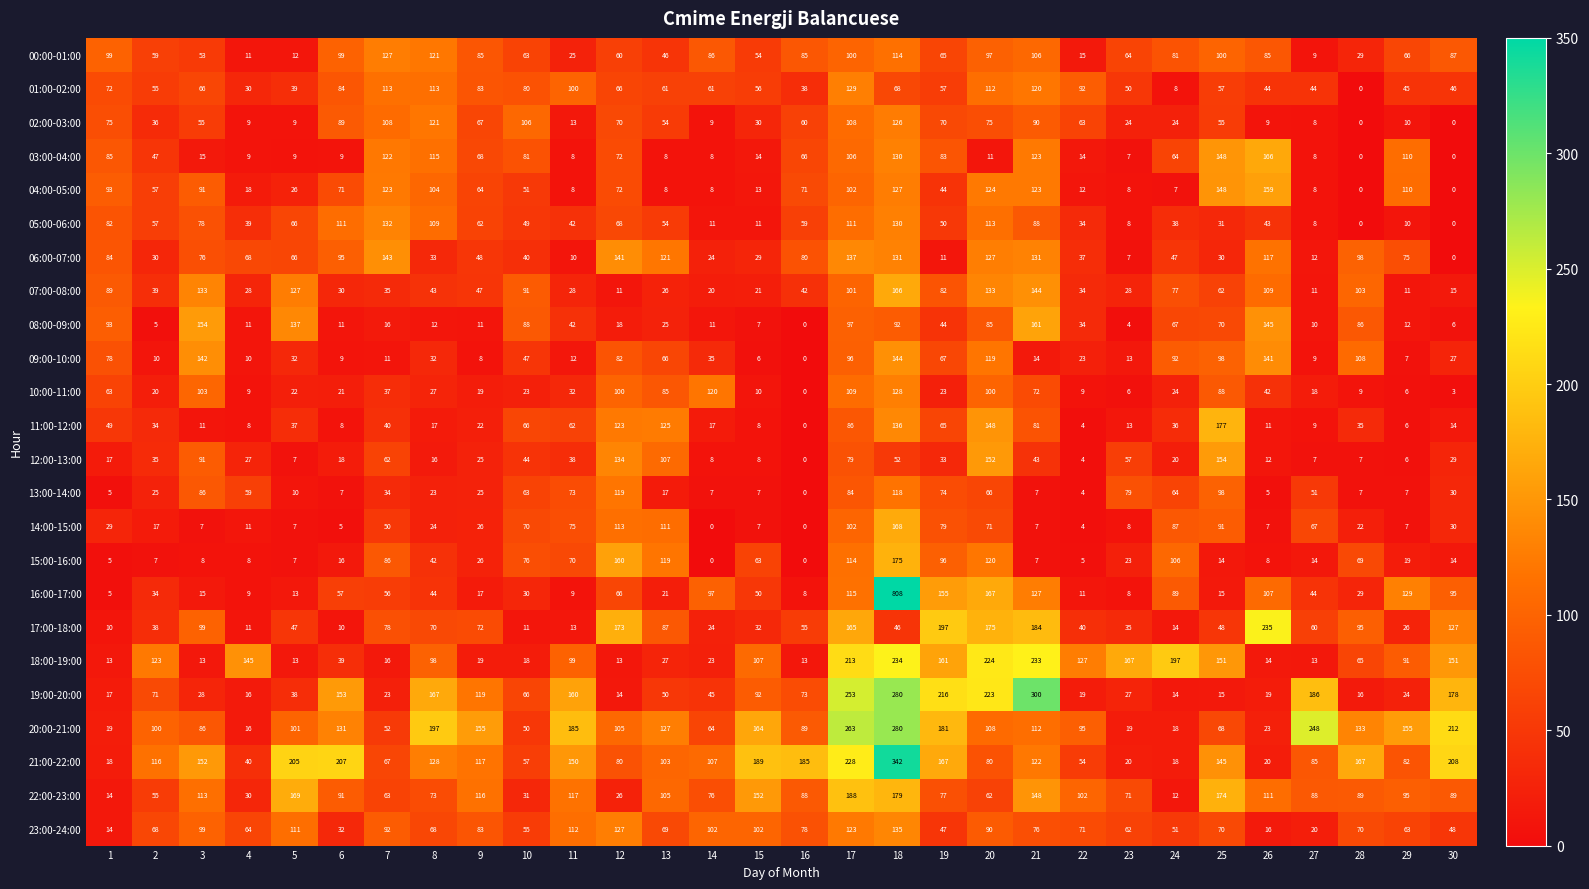

What is the sum of the 14:00-15:00 values at 22 and 5?

11